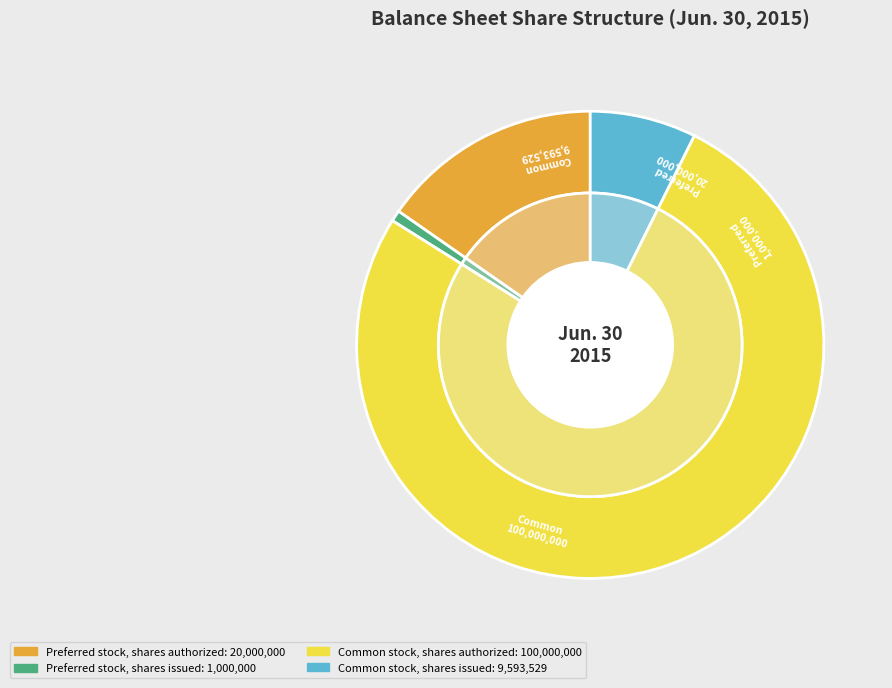

Approximately how many times larger is the value at Preferred stock, shares authorized compared to Common stock, shares issued?

2.1